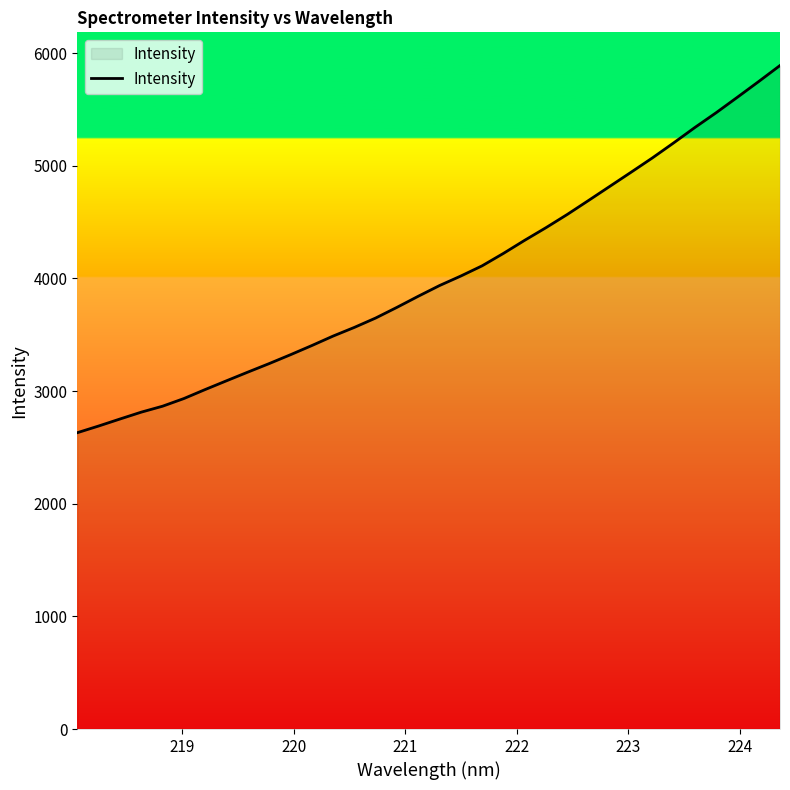

What is the minimum value shown in the chart?

2630.5